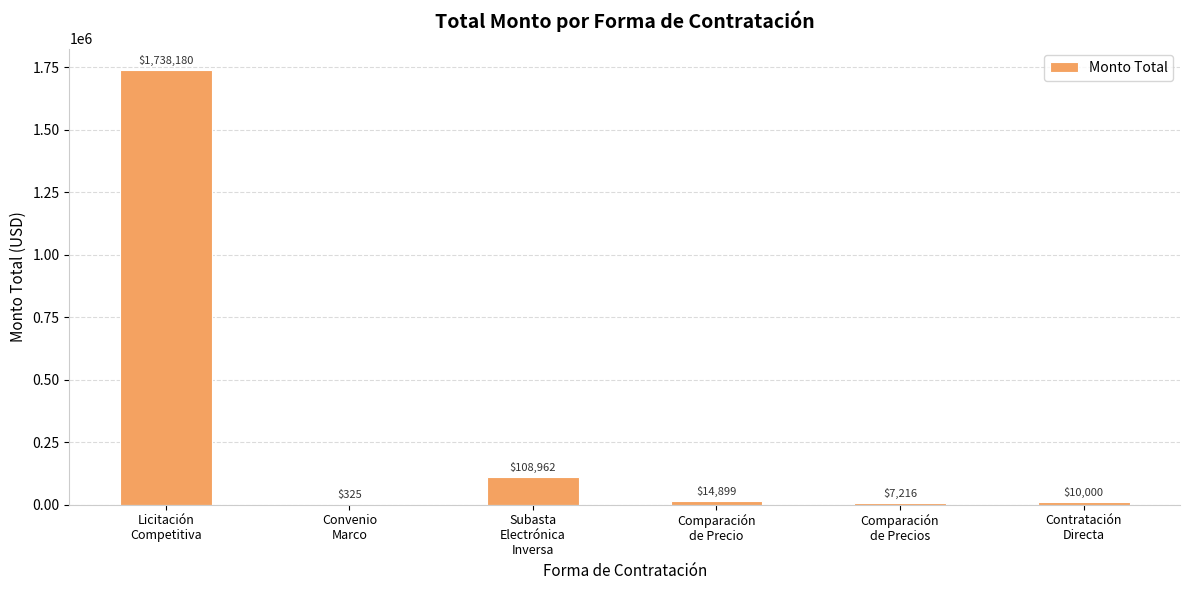

What is the maximum value shown in the chart?

1738180.0